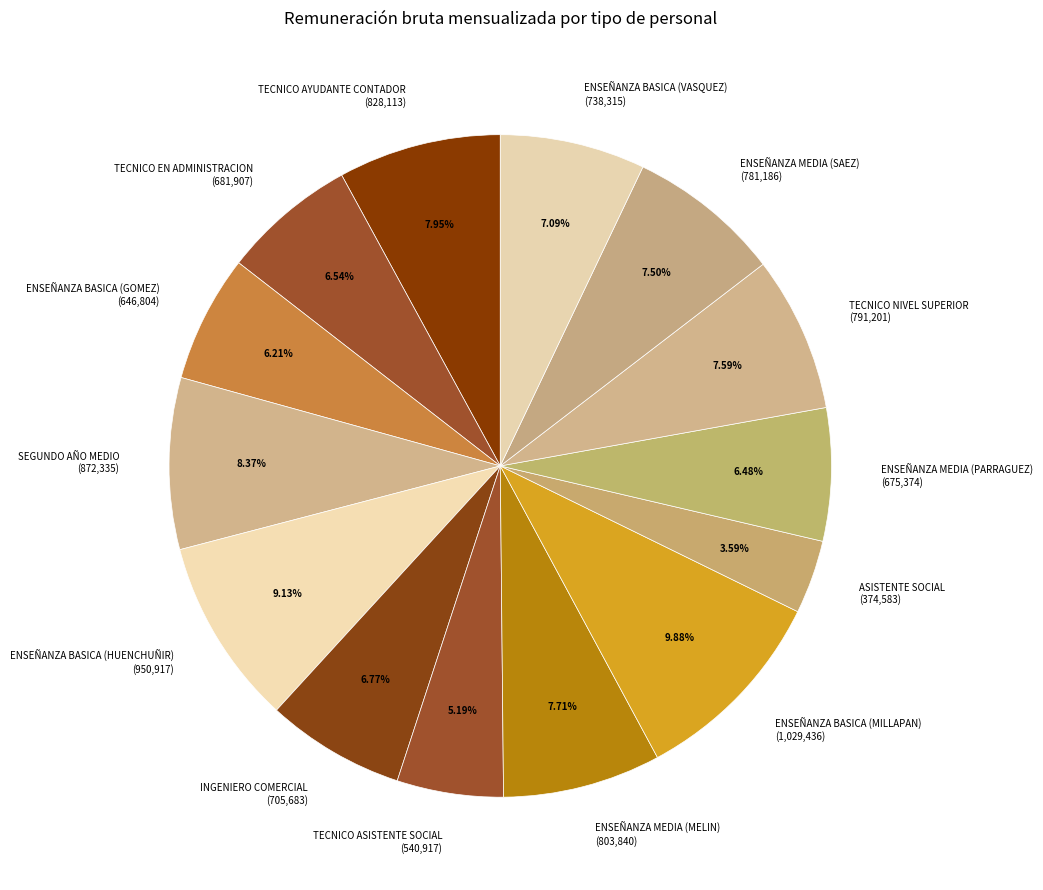

Is the sum of TECNICO AYUDANTE CONTADOR and ENSEÑANZA BASICA (GOMEZ) greater than half?

No